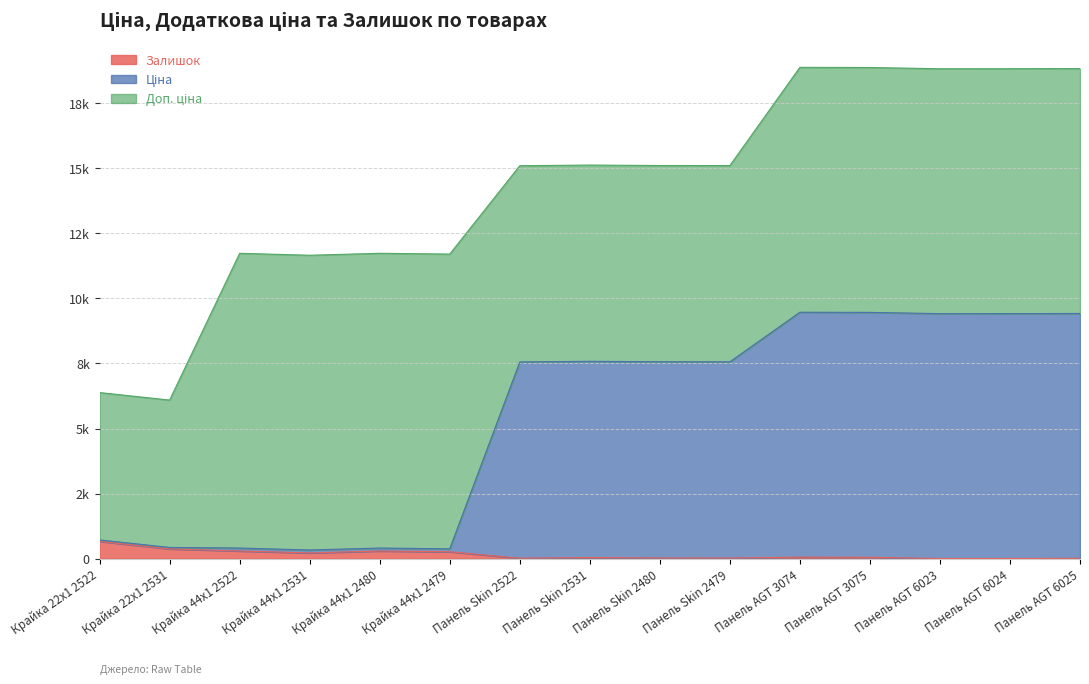

The value of Ціна at Панель AGT 6024 is 9417.9. True or false?

True